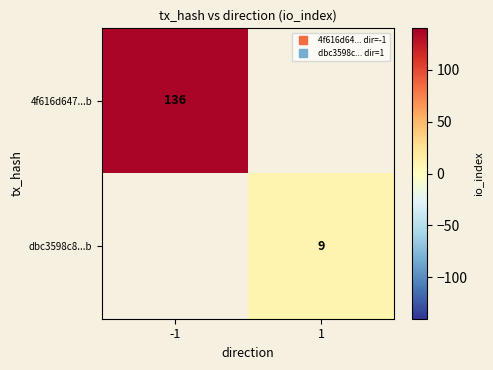

What is the lowest value of the 4f616d647...b series?

136.0